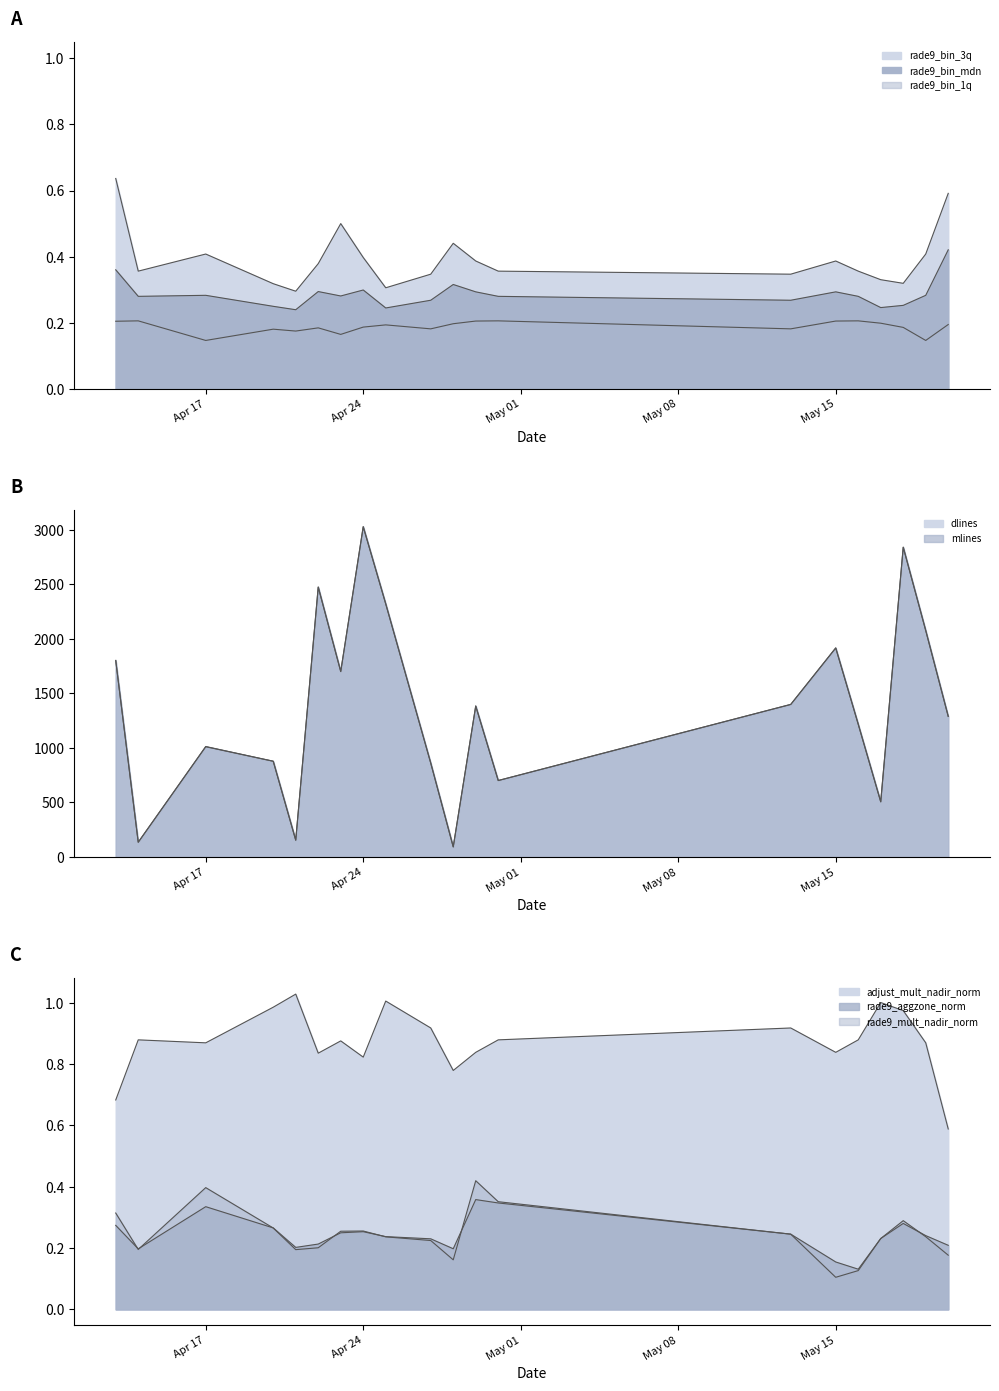

True or false: rade9_bin_1q and rade9_bin_3q cross at least once.

False